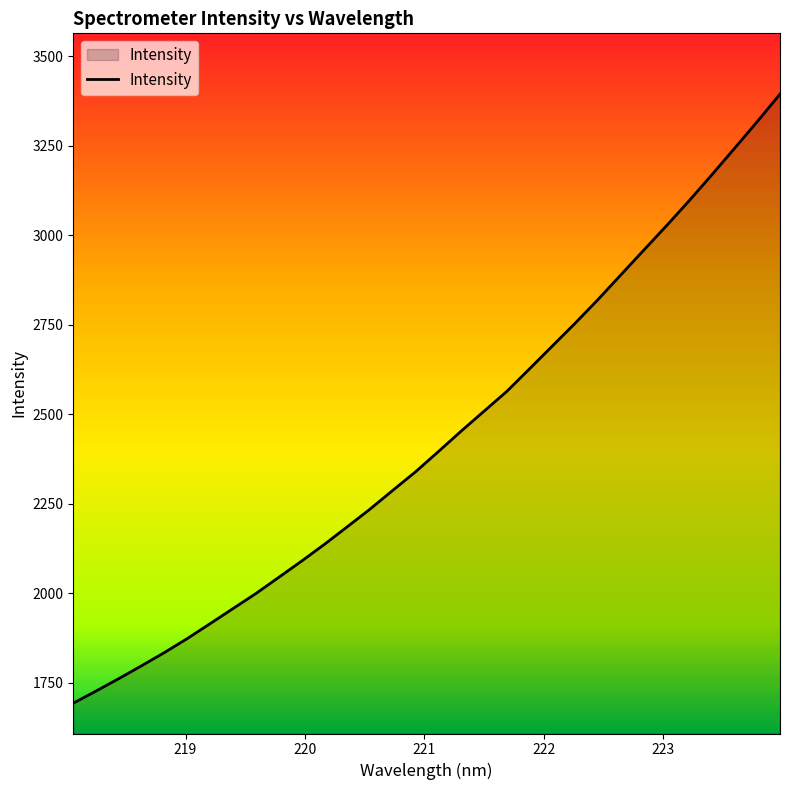

How many lines are shown in the chart?

1